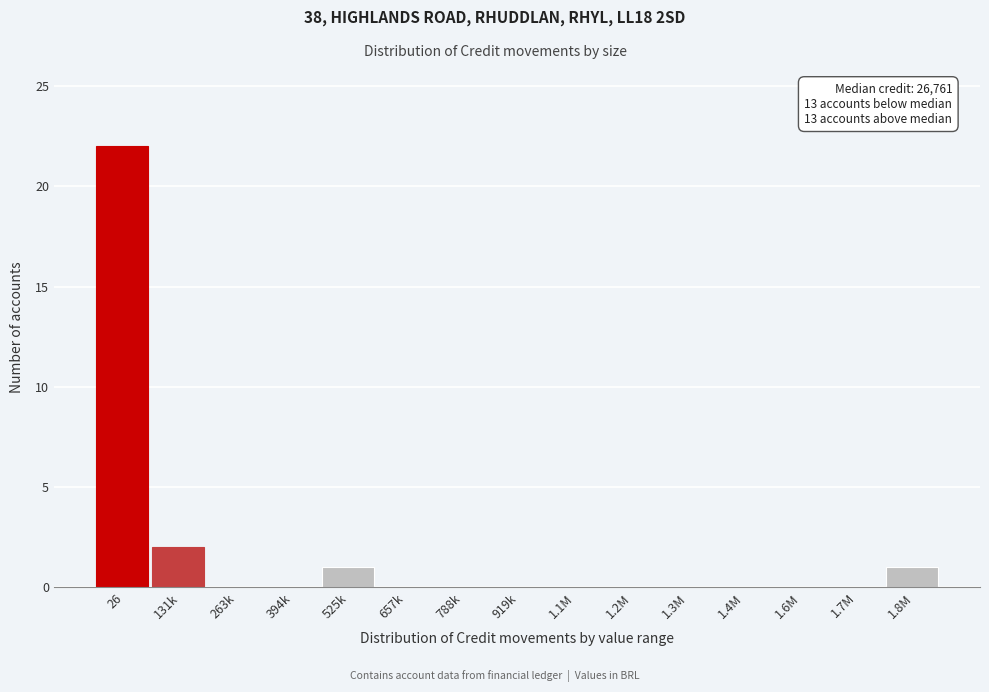

Reading right to left, extract all data points from this chart.

1.8M=1	1.7M=0	1.6M=0	1.4M=0	1.3M=0	1.2M=0	1.1M=0	919k=0	788k=0	657k=0	525k=1	394k=0	263k=0	131k=2	26=22